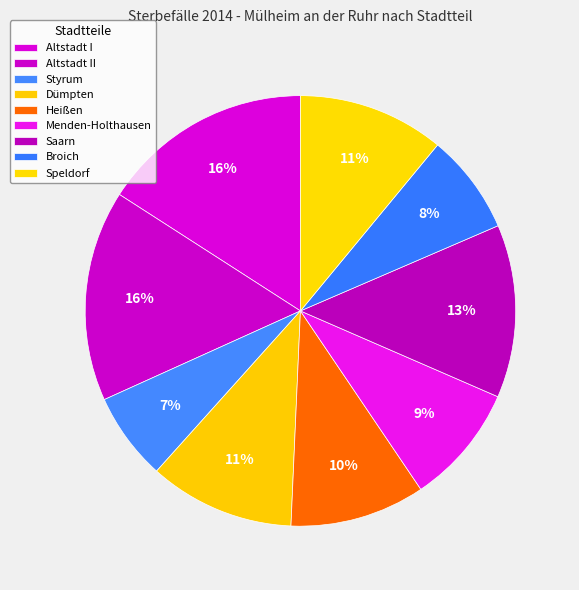

How many slices are in this pie chart?

9